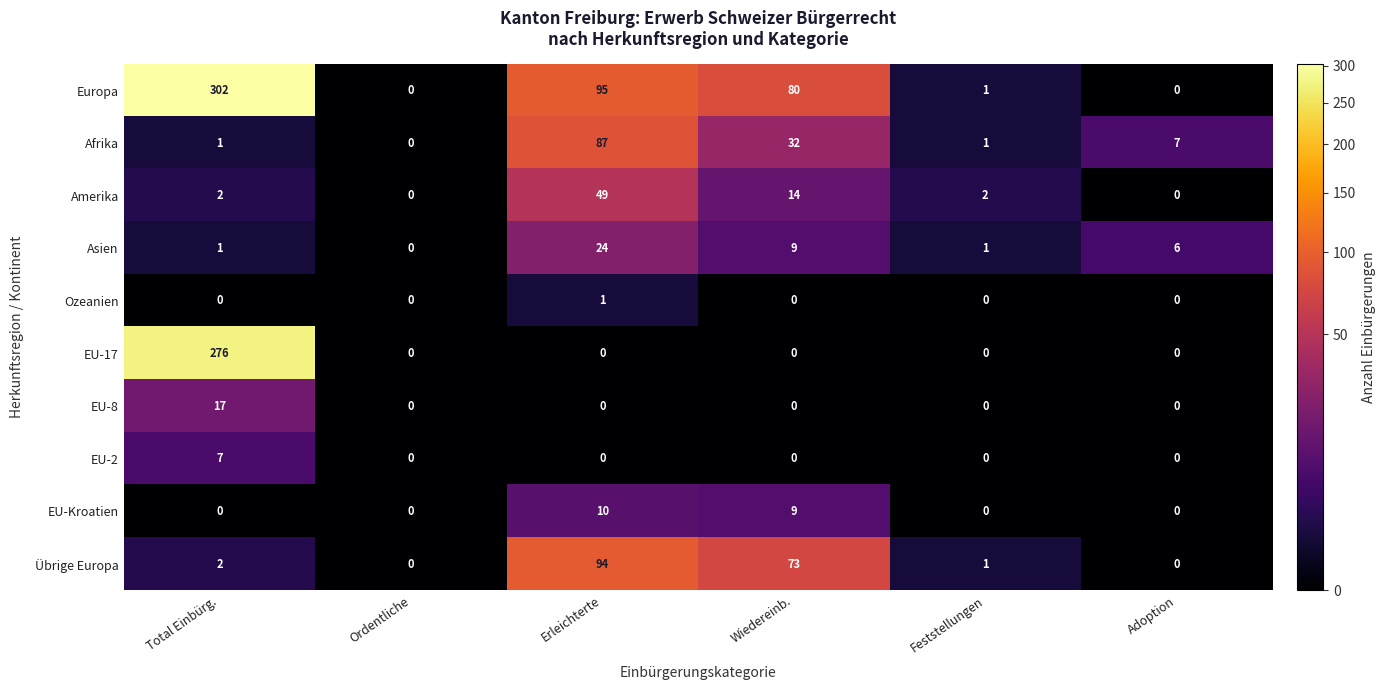

How many series are shown in this chart?

10